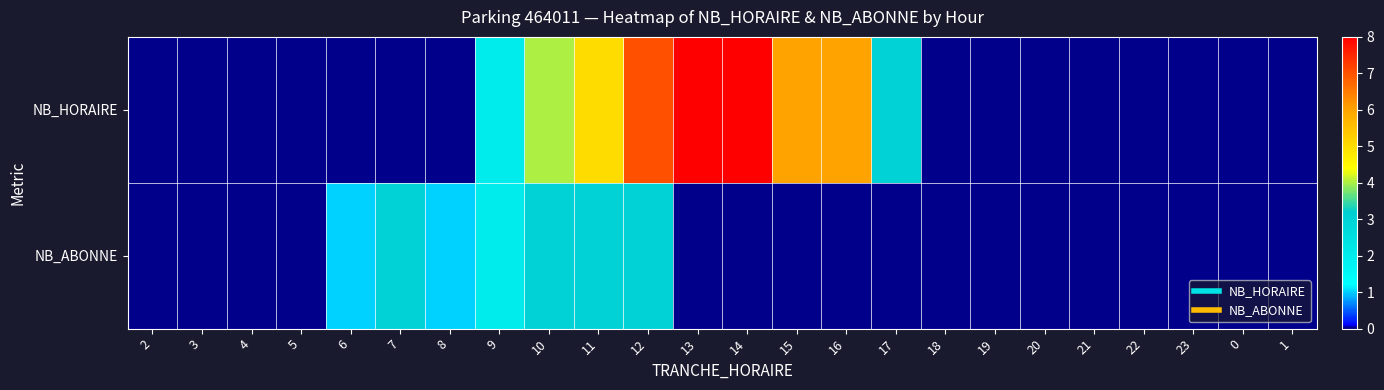

Reading left to right, extract all data points from this chart.

NB_HORAIRE: 2=0	3=0	4=0	5=0	6=0	7=0	8=0	9=2	10=4	11=5	12=7	13=8	14=8	15=6	16=6	17=3	18=0	19=0	20=0	21=0	22=0	23=0	0=0	1=0
NB_ABONNE: 2=0	3=0	4=0	5=0	6=1	7=3	8=1	9=2	10=3	11=3	12=3	13=0	14=0	15=0	16=0	17=0	18=0	19=0	20=0	21=0	22=0	23=0	0=0	1=0